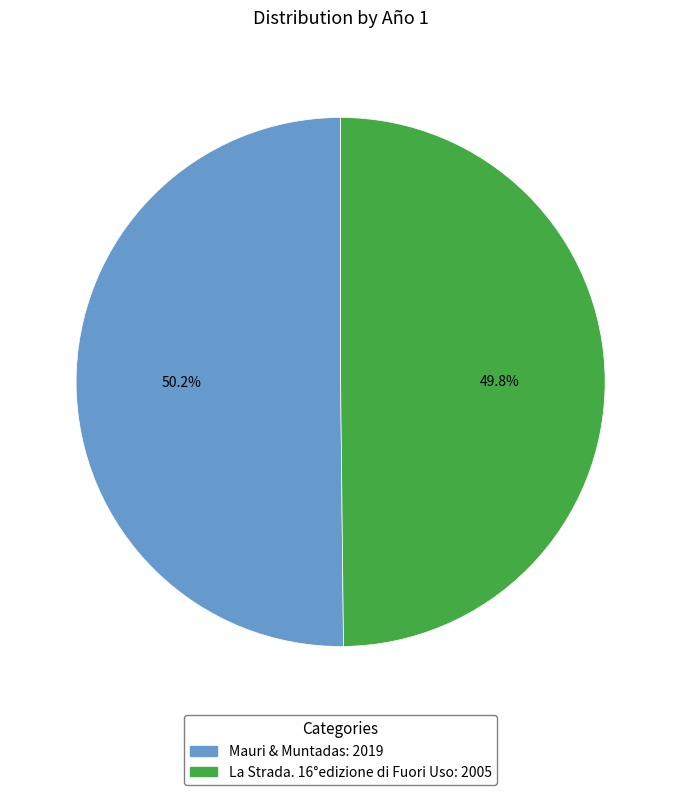

Combined, do La Strada. 16°edizione di Fuori Uso and Mauri & Muntadas account for over 50%?

Yes